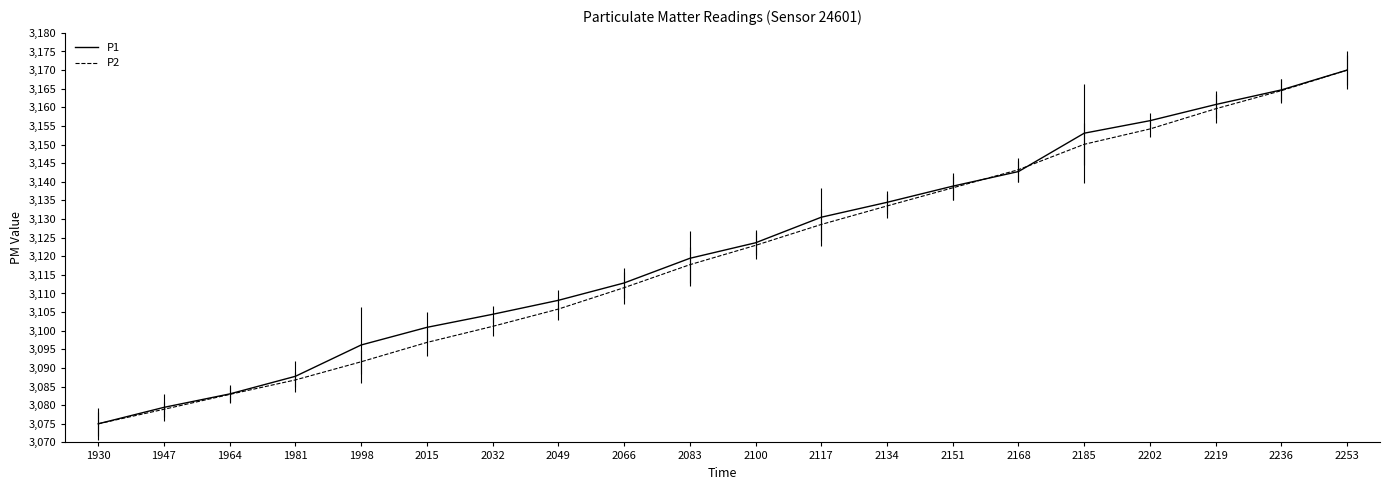

Which category has the highest value in the P2 series?

2253